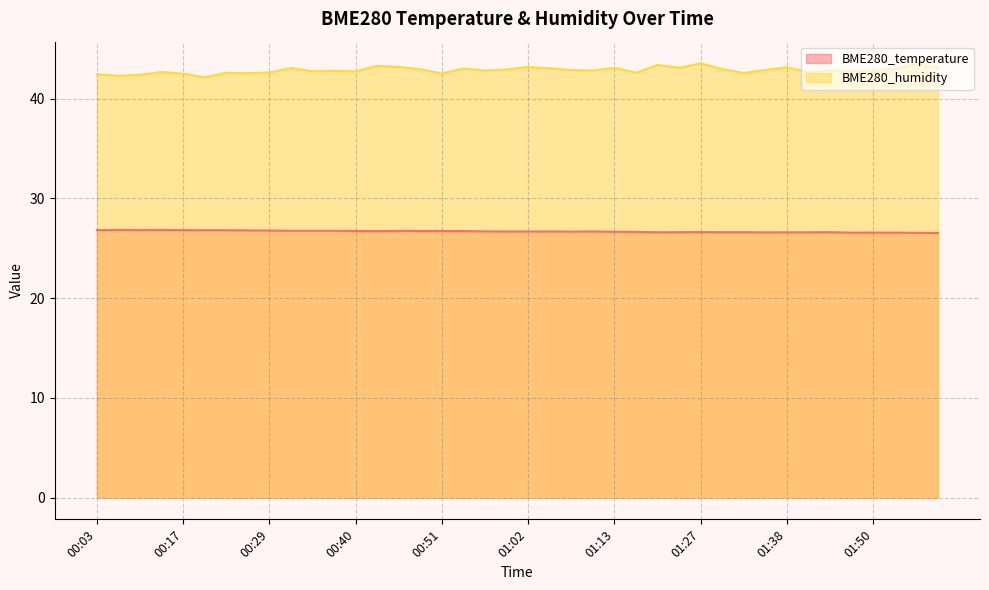

Between 00:40 and 01:07, which series saw the biggest shift?

BME280_humidity